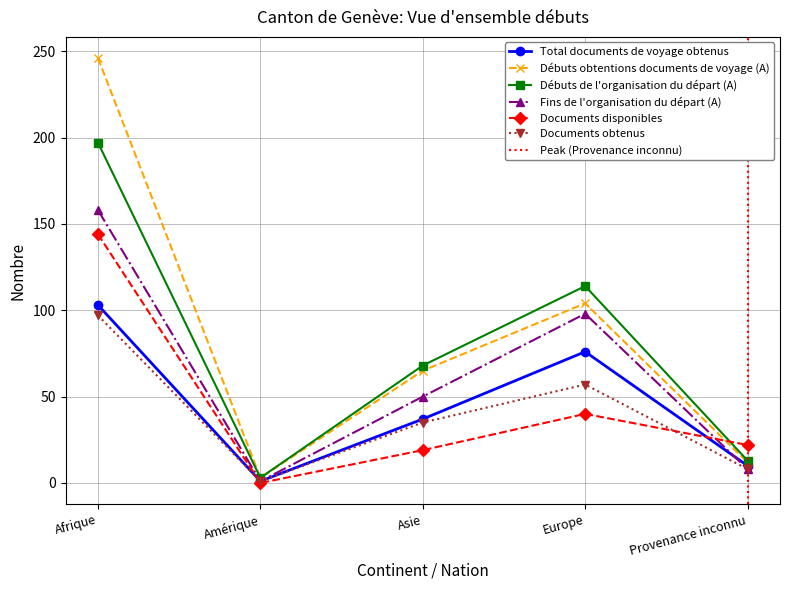

What is the average value of the Documents obtenus series?

40